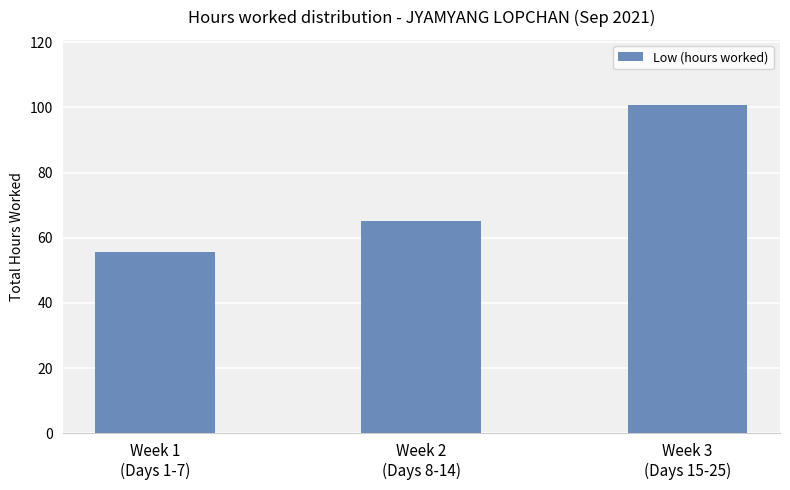

How many bars are there in total?

3